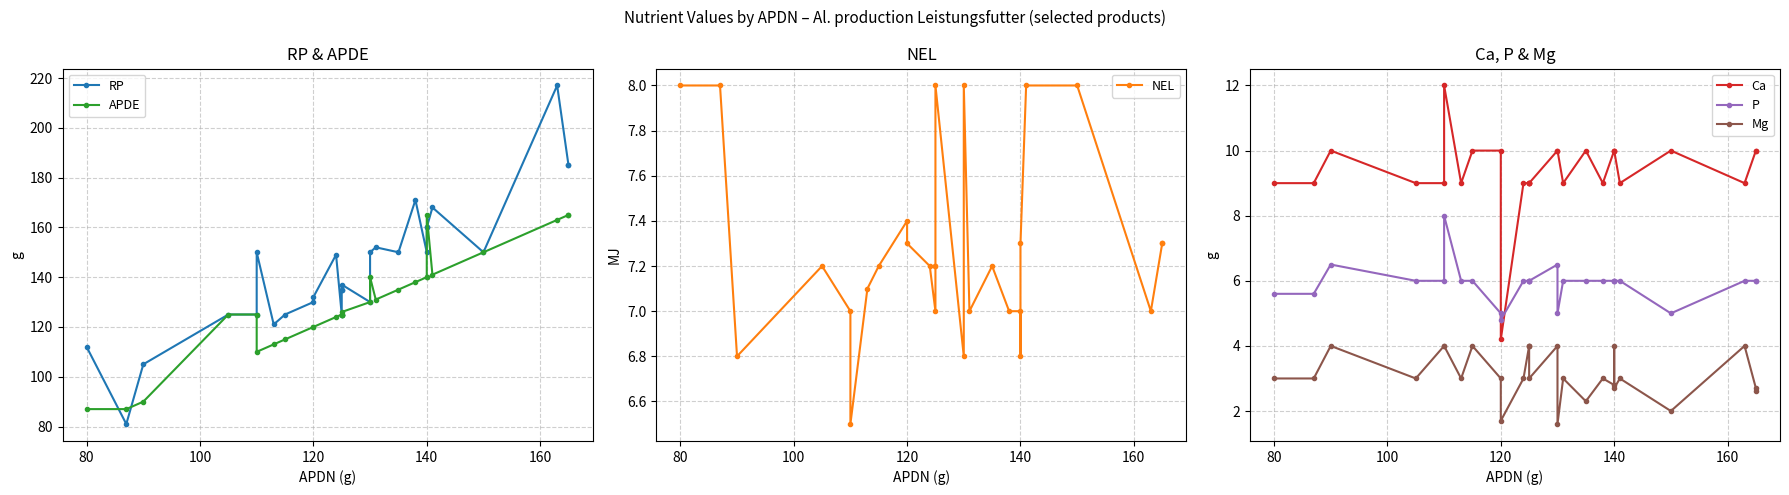

At 120, list the series in order from largest to smallest.

RP, APDE, Ca, NEL, P, Mg